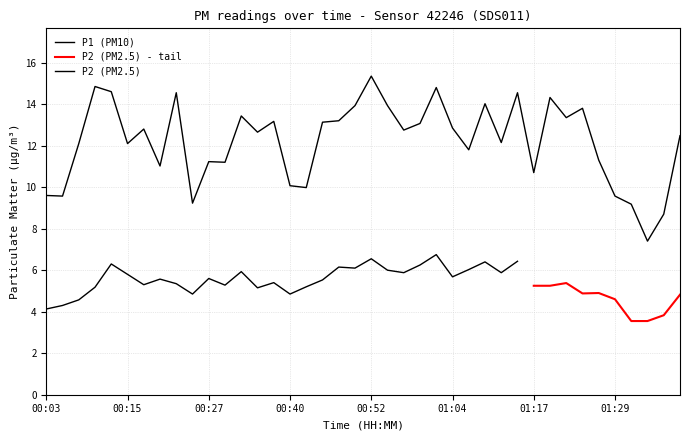

Rank the categories by value from lowest to highest.

01:34, 01:37, 01:32, 00:25, 00:05, 01:29, 00:03, 00:42, 00:40, 01:17, 00:20, 00:30, 00:27, 01:26, 01:07, 00:08, 00:15, 01:12, 01:39, 00:35, 00:57, 00:18, 01:04, 01:00, 00:45, 00:37, 00:47, 01:22, 00:32, 01:24, 00:49, 00:54, 01:09, 01:19, 00:22, 01:14, 00:13, 01:02, 00:10, 00:52